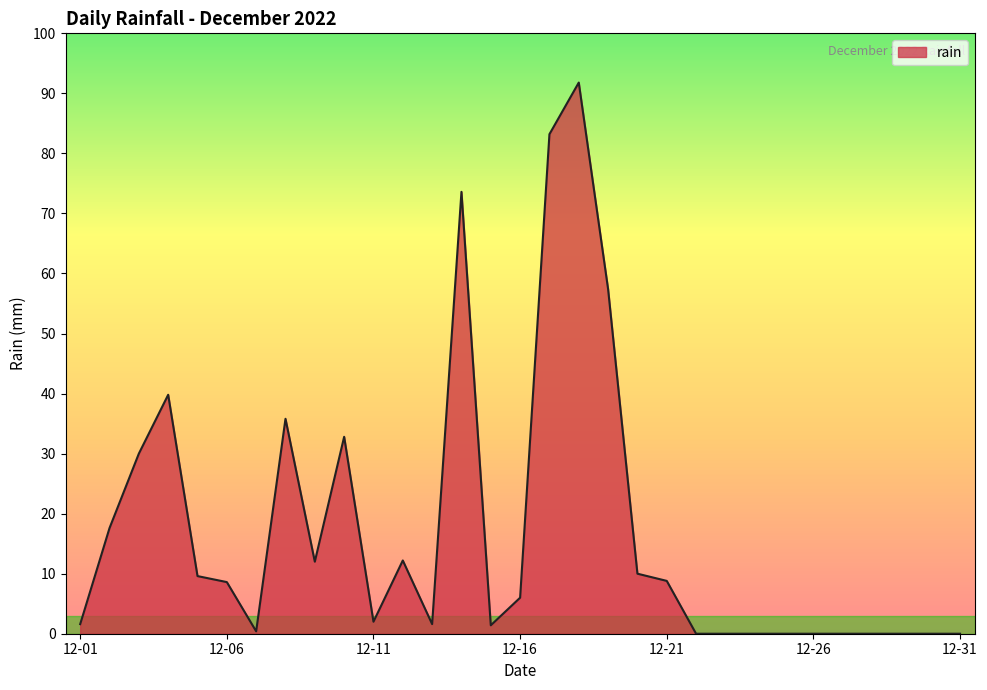

What is the difference between the maximum and minimum values?

91.8